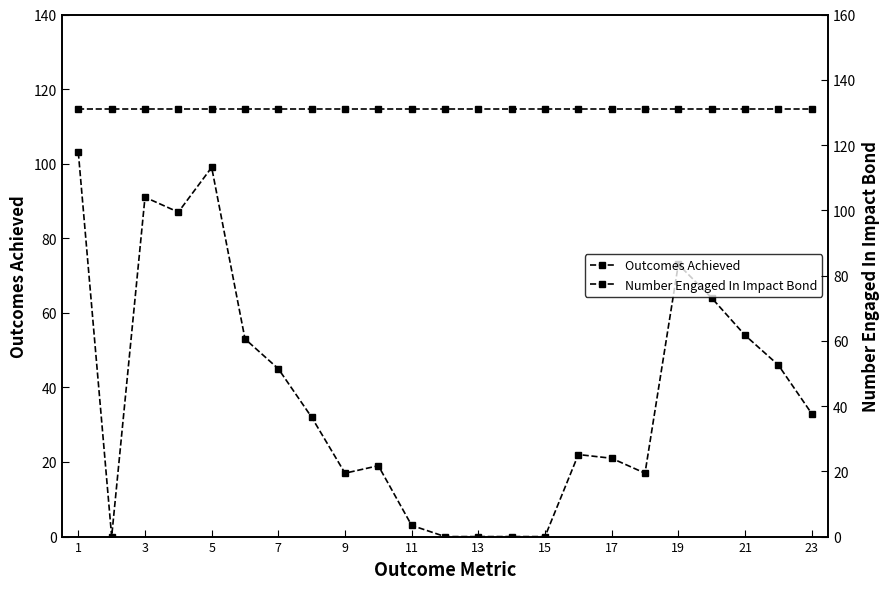

True or false: Number Engaged In Impact Bond has a value of 131 at 1.

True